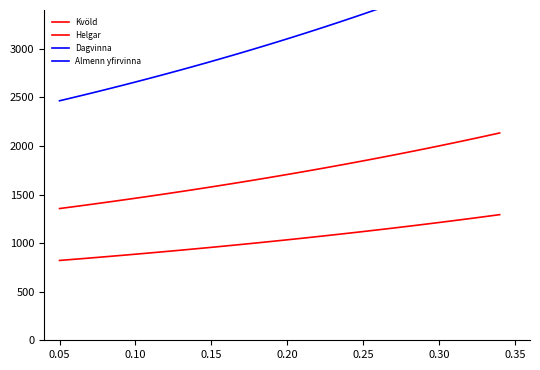

What is the sum of all Helgar values?

63324.0